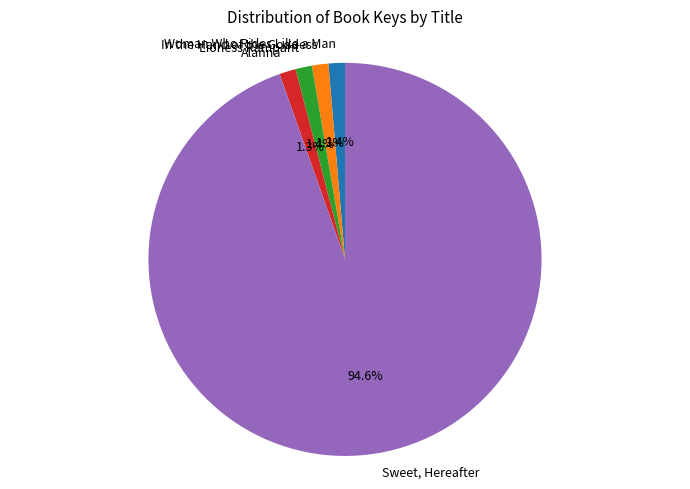

How many segments does this pie chart have?

5